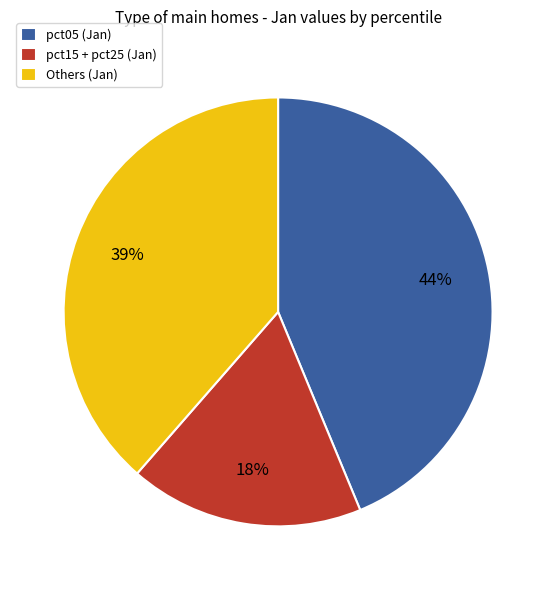

How many slices are in this pie chart?

3